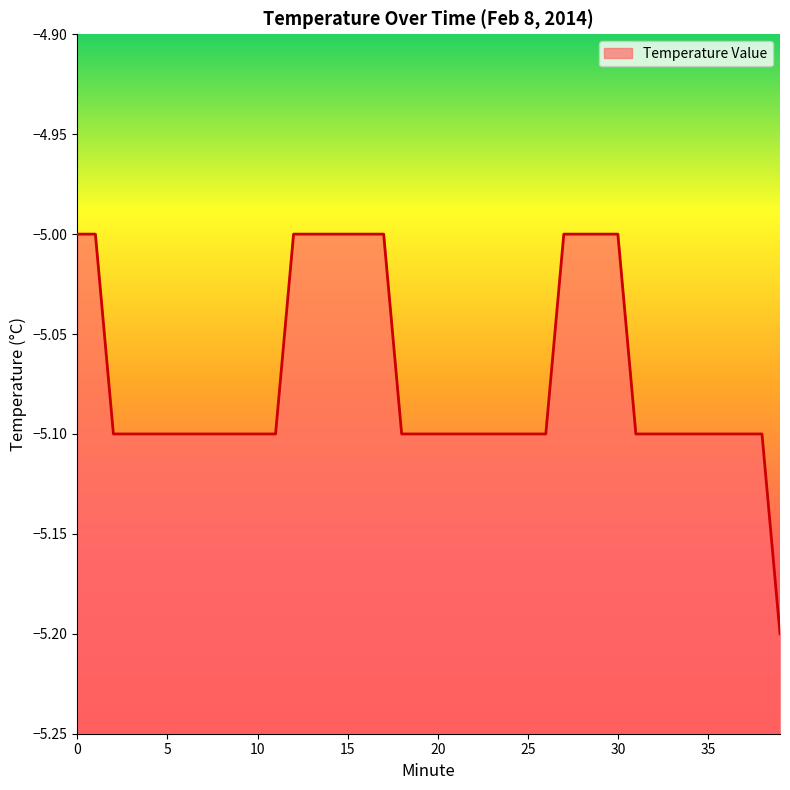

List the labels in order of value, largest first.

0, 1, 12, 13, 14, 15, 16, 17, 27, 28, 29, 30, 2, 3, 4, 5, 6, 7, 8, 9, 10, 11, 18, 19, 20, 21, 22, 23, 24, 25, 26, 31, 32, 33, 34, 35, 36, 37, 38, 39